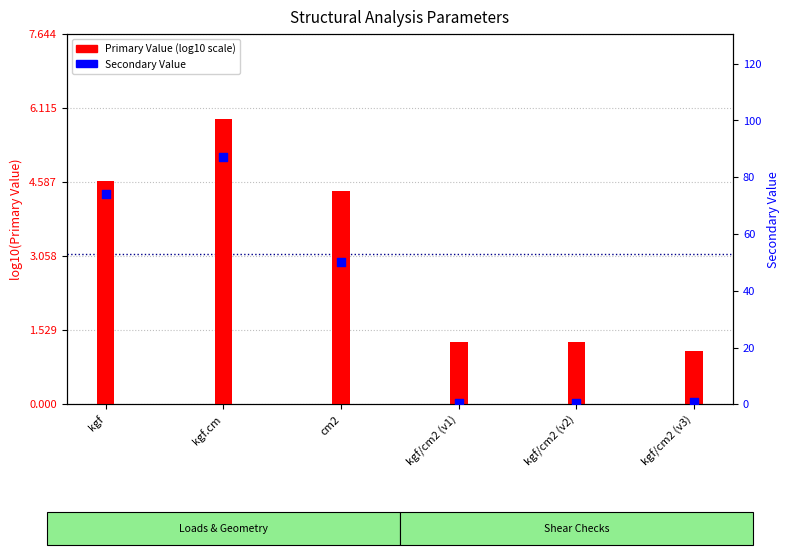

Which series reaches the maximum Y coordinate?

Secondary Value